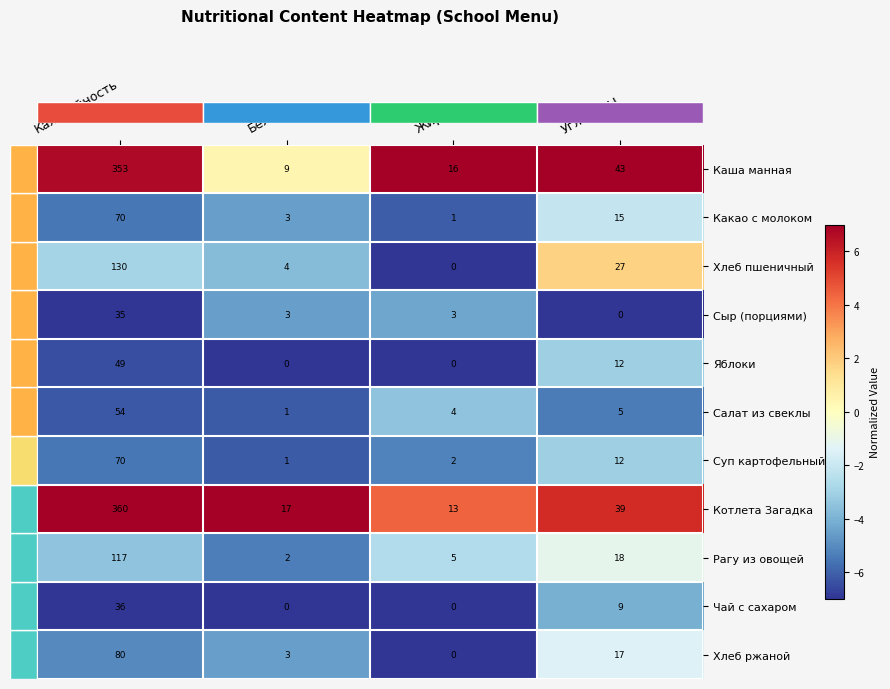

At which label does Суп картофельный first exceed 12?

Калорийность